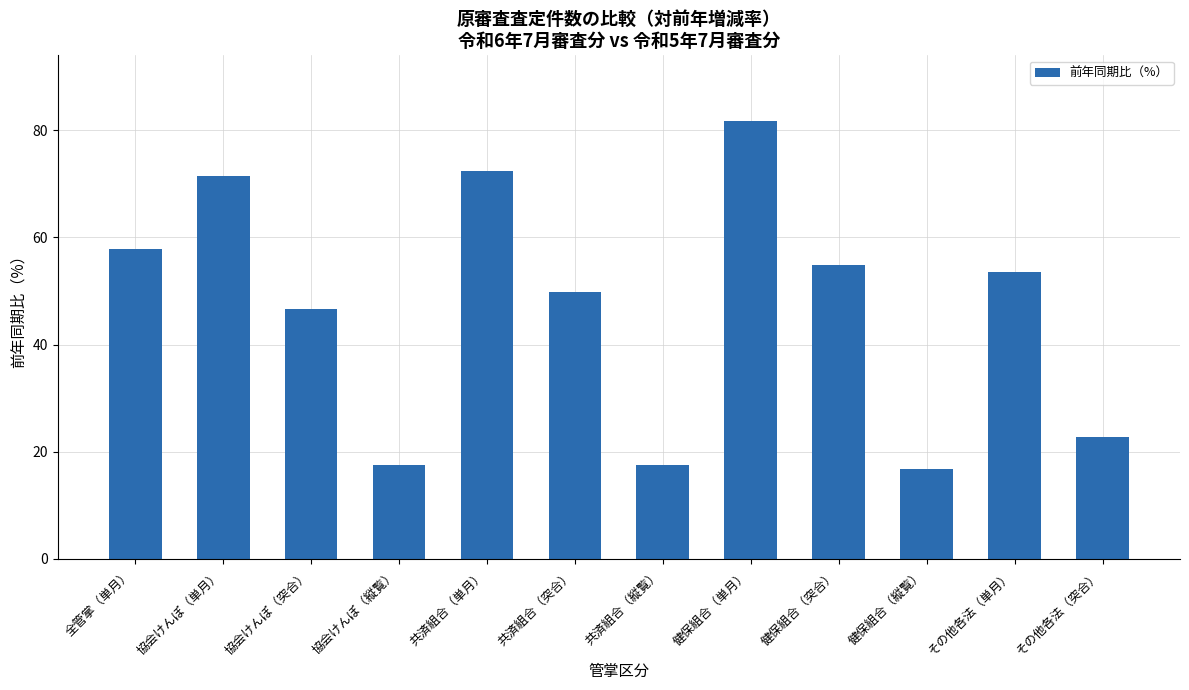

Which category has the highest value across all series?

健保組合（単月）